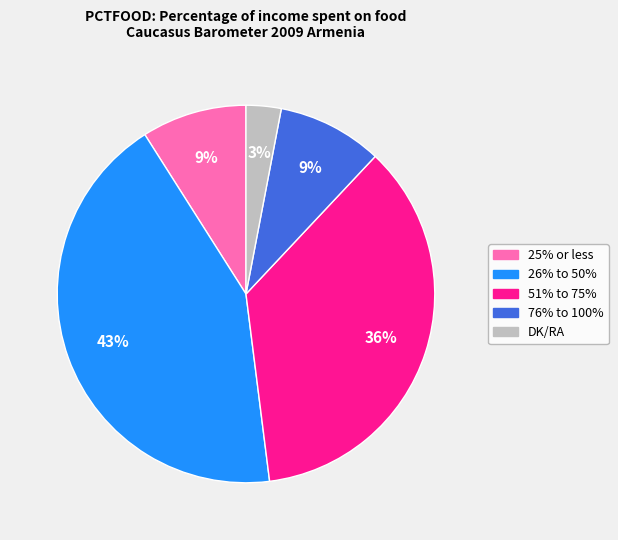

Is there any slice that represents more than half of the pie?

No